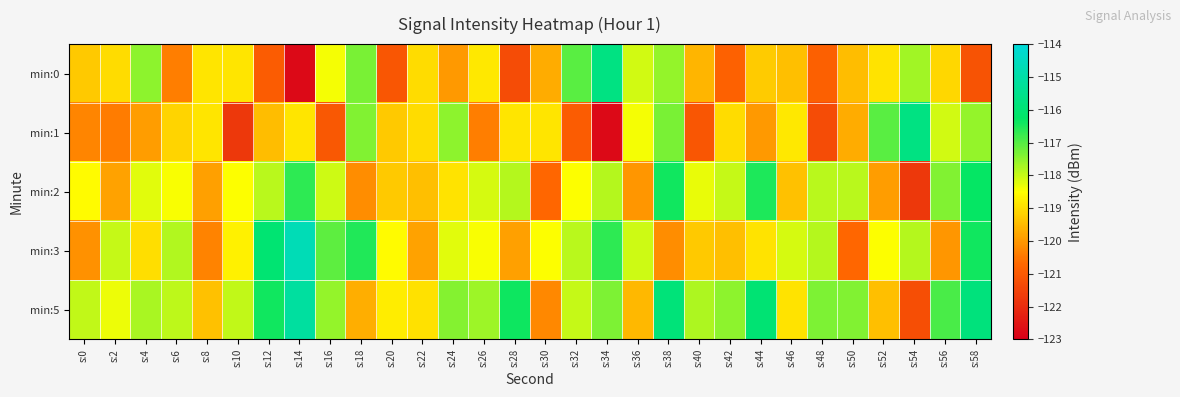

Rank the series at s:46 from highest to lowest value.

min:3, min:1, min:5, min:2, min:0